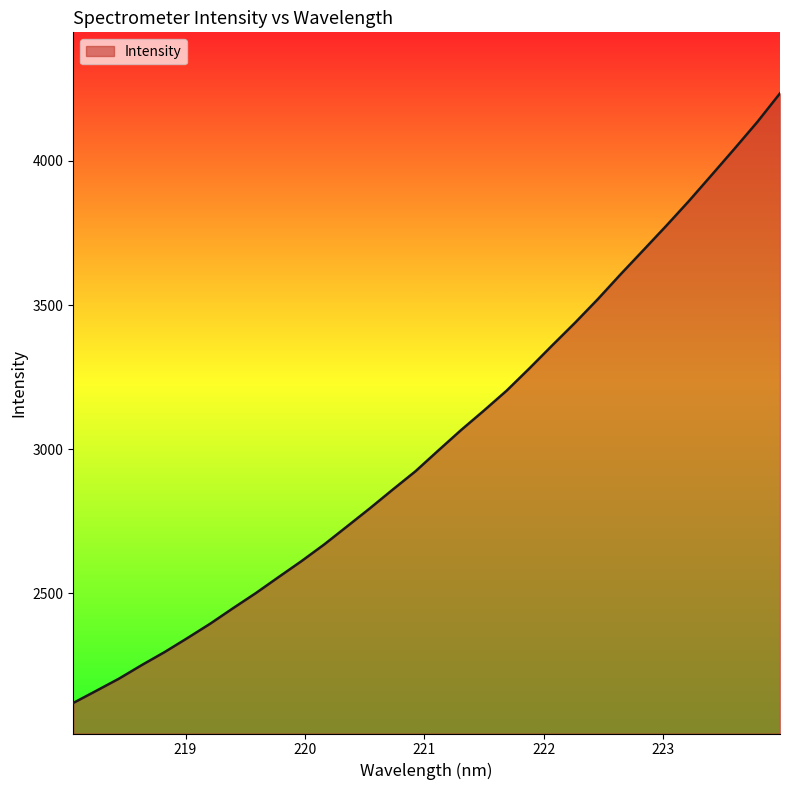

What is the difference between the maximum and minimum values?

2114.9